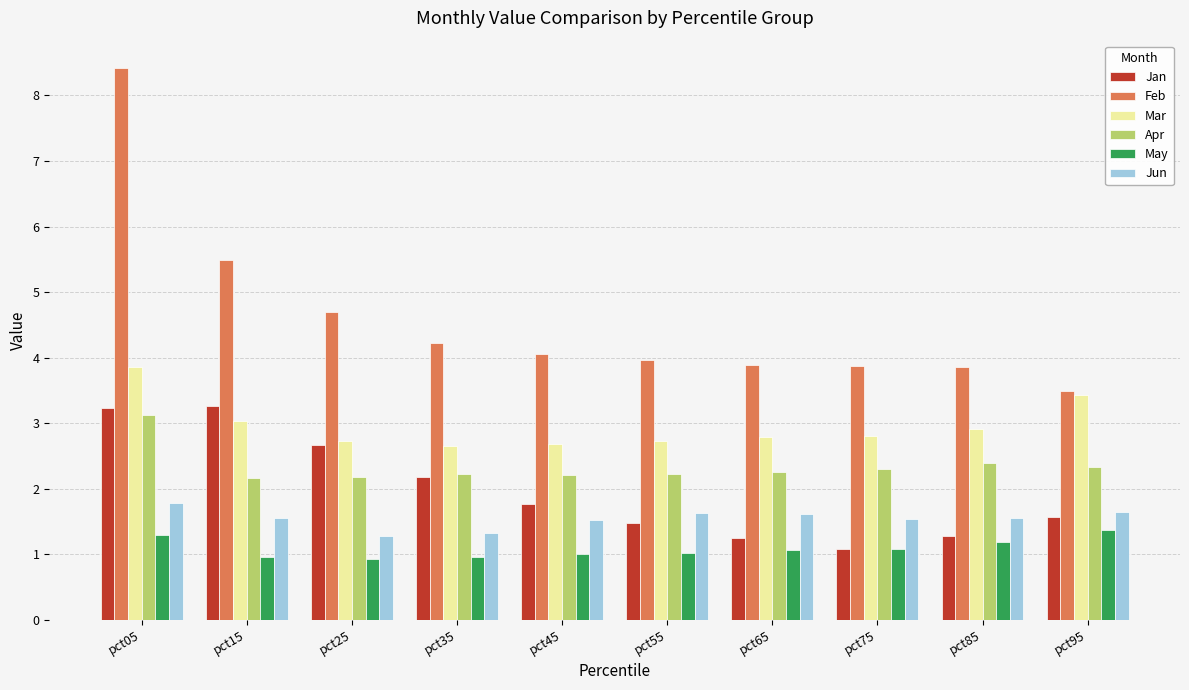

What is the greatest value displayed?

8.4